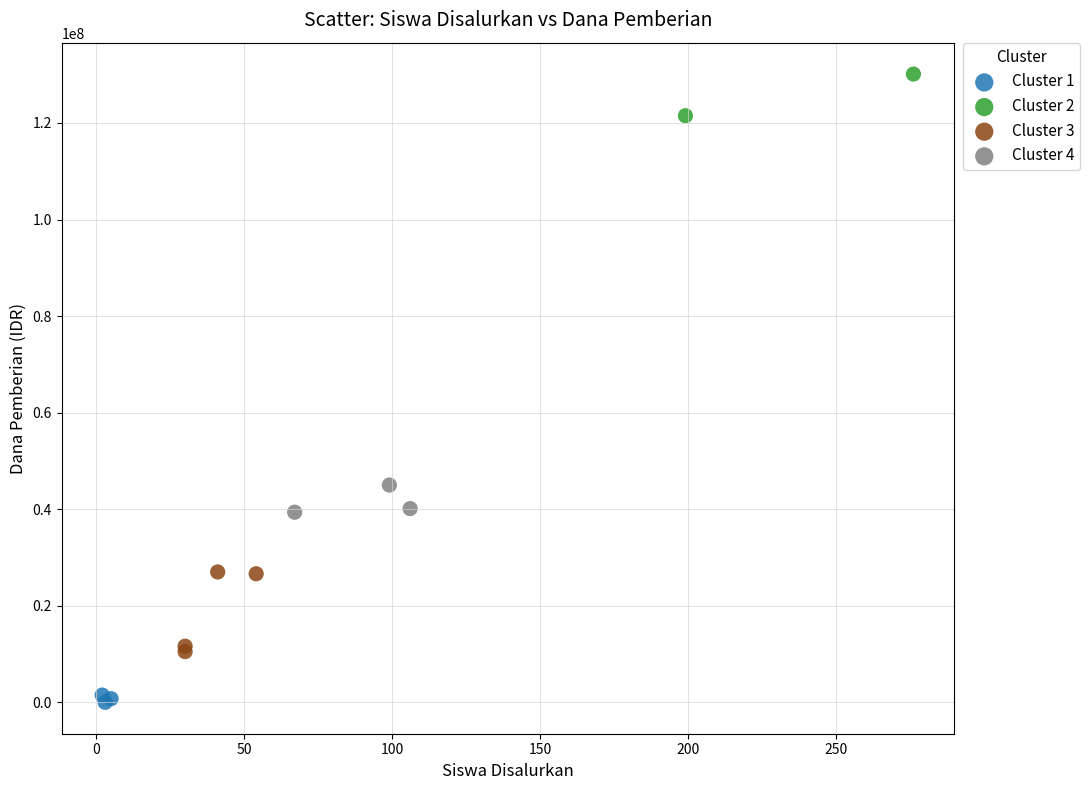

Which series has the widest spread of Y values?

Cluster 3